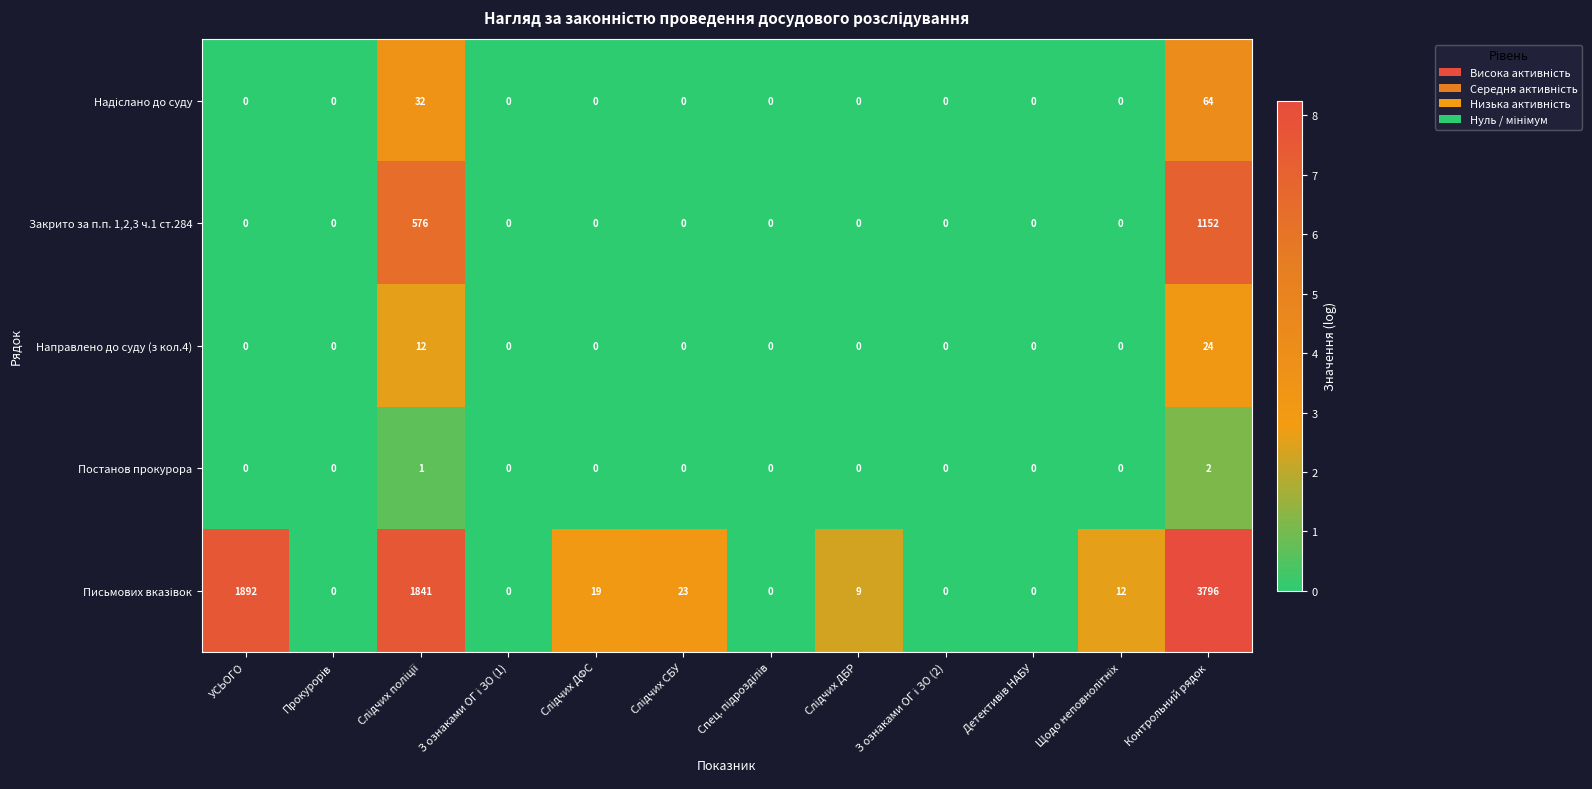

At how many categories does at least one series exceed 2?

7